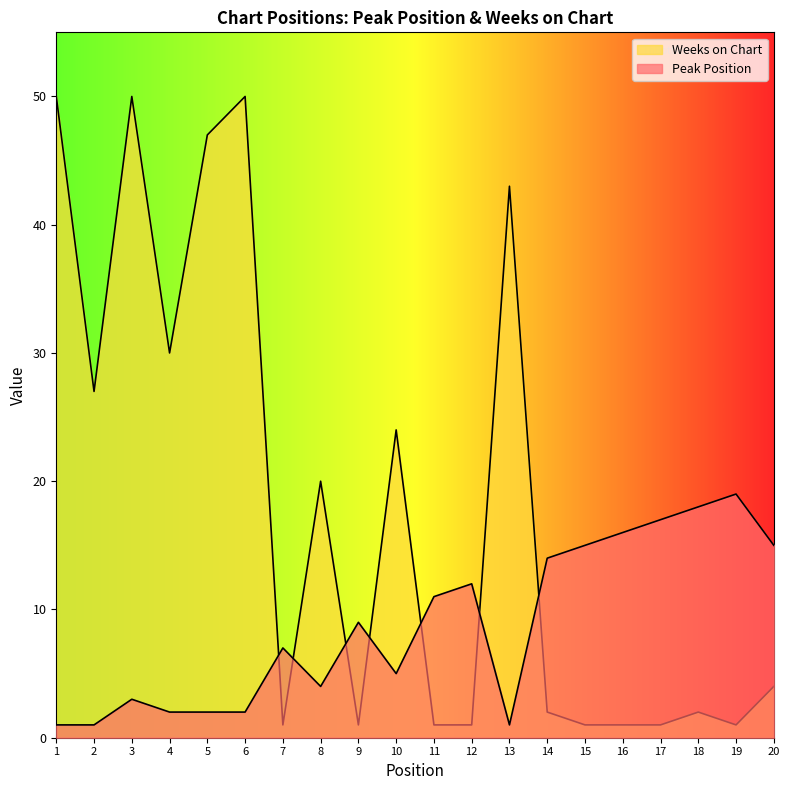

Which category has the highest value in the Weeks on Chart series?

1